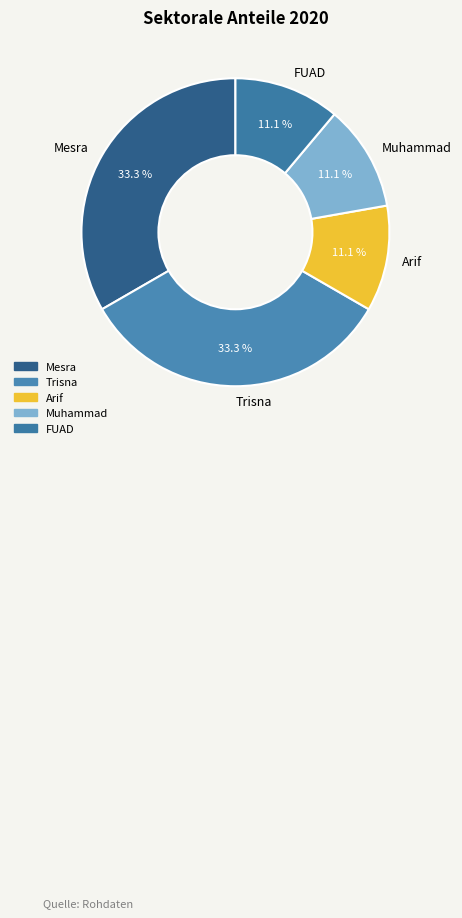

Between Trisna and Arif, which is larger?

Trisna